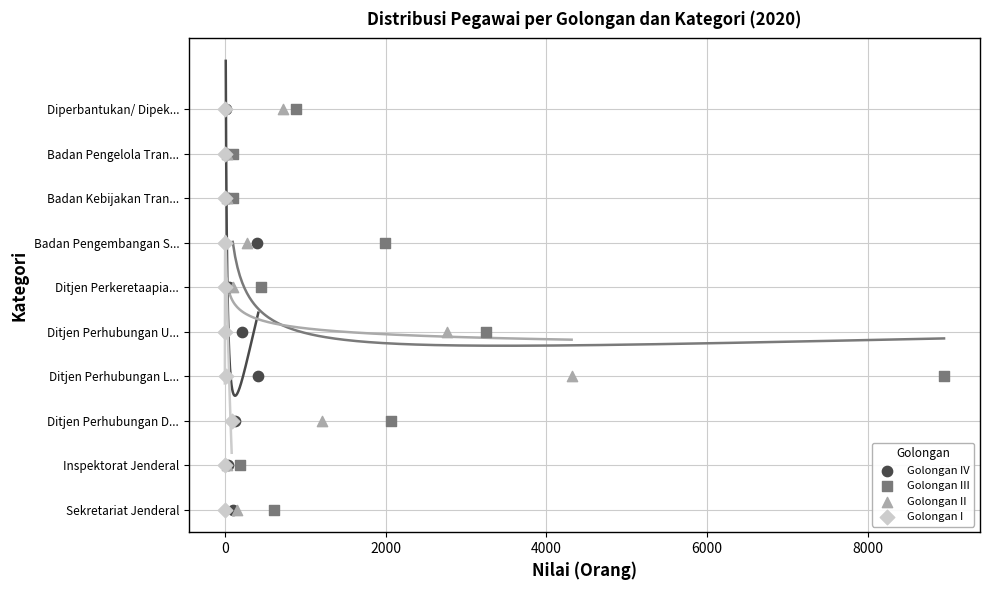

What are all the series names shown in the legend?

Golongan IV, Golongan III, Golongan II, Golongan I